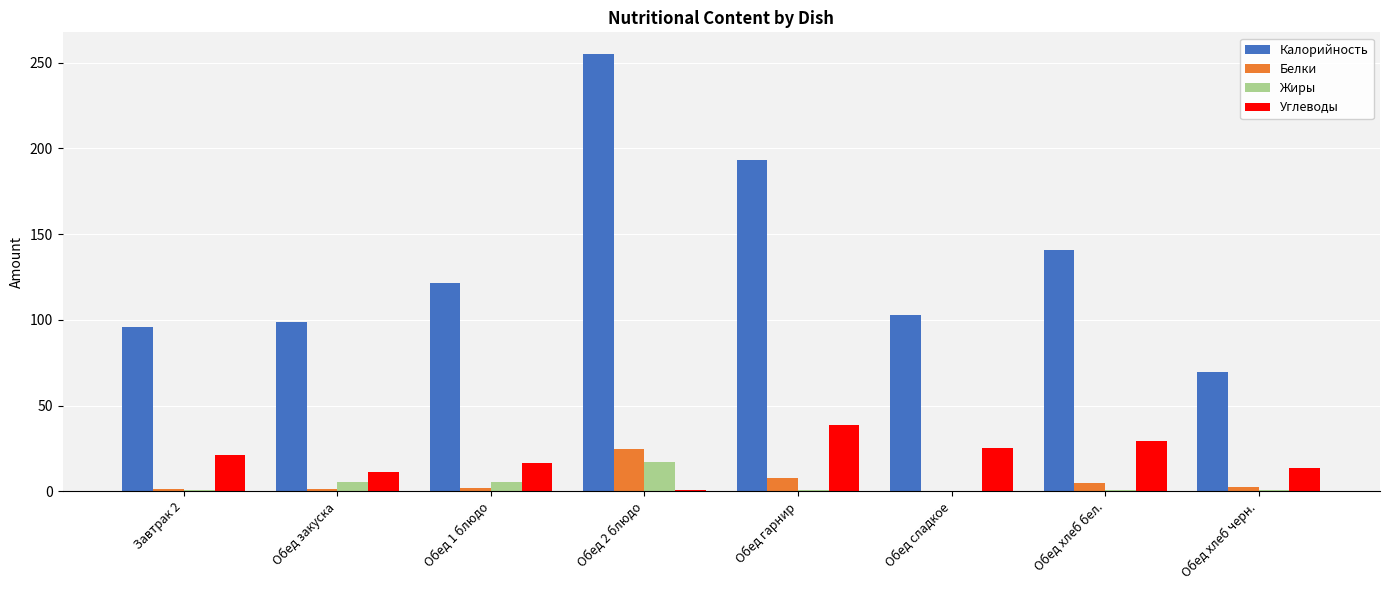

How many distinct data groups are displayed?

4